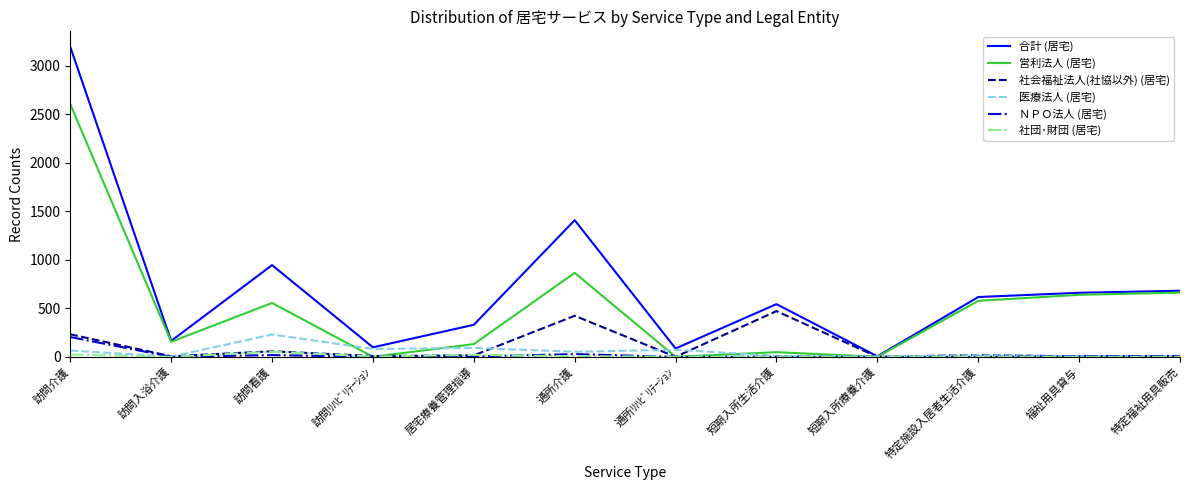

What is the difference between the second highest and second lowest values in the ＮＰＯ法人 (居宅) series?

28